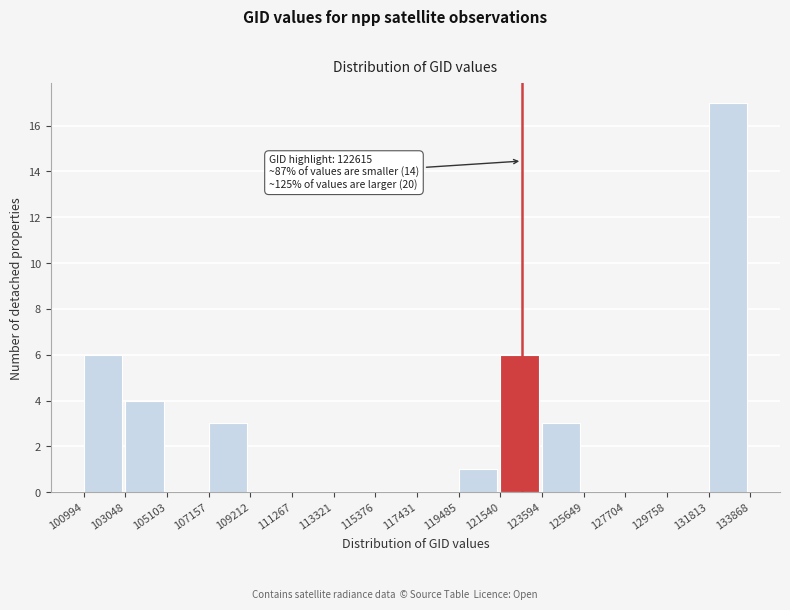

Over which range of the x-axis is the bar tallest?

131813 to 133868